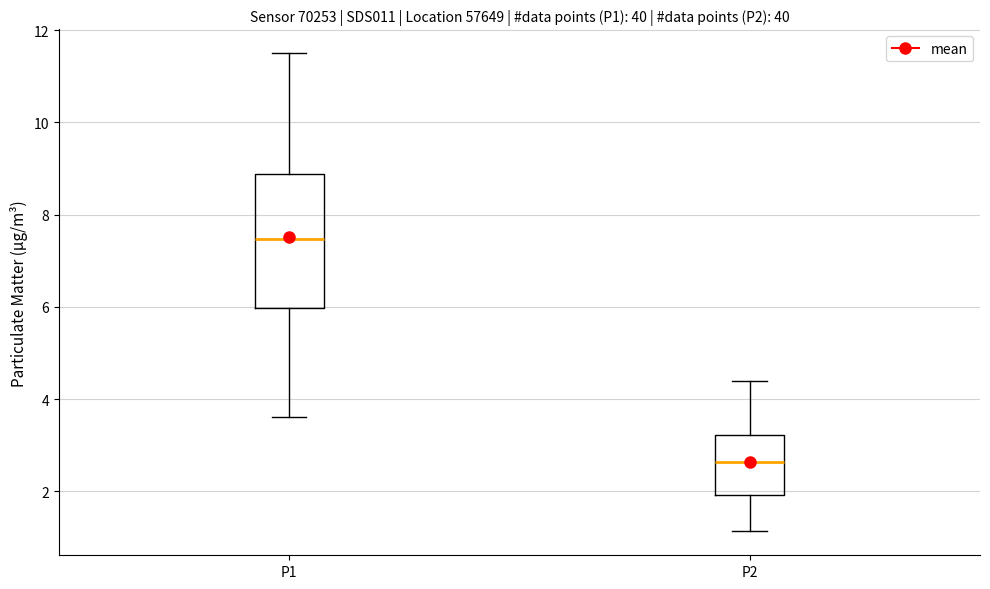

Reading left to right, read every box against the y-axis: the position of its median line, the range the box covers, and the ends of its whiskers. The values are not printed on the chart, so give them approximately, as read against the axis.

P1: median 7.4, box 6.0 to 8.8, whiskers 3.6 to 11.6
P2: median 2.6, box 2.0 to 3.2, whiskers 1.2 to 4.4